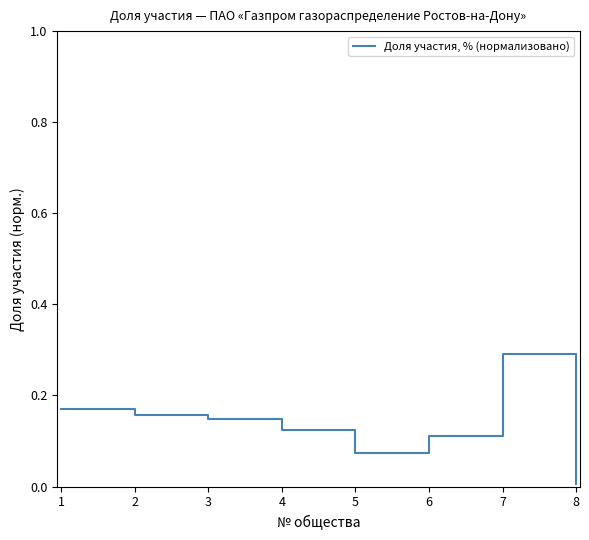

How many lines are shown in the chart?

1